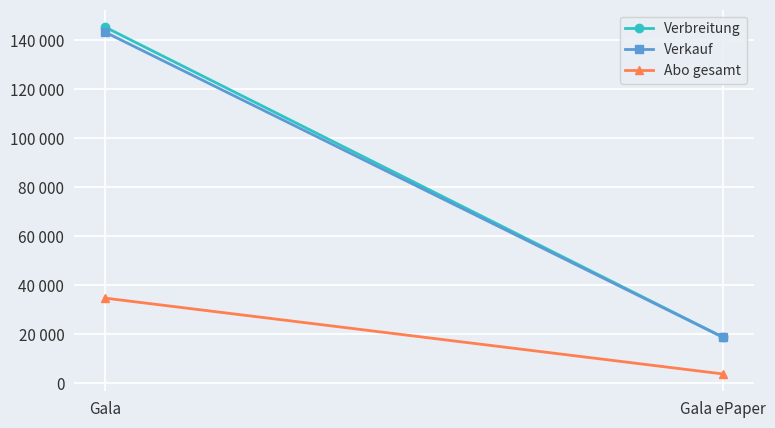

What are all the series names shown in the legend?

Verbreitung, Verkauf, Abo gesamt